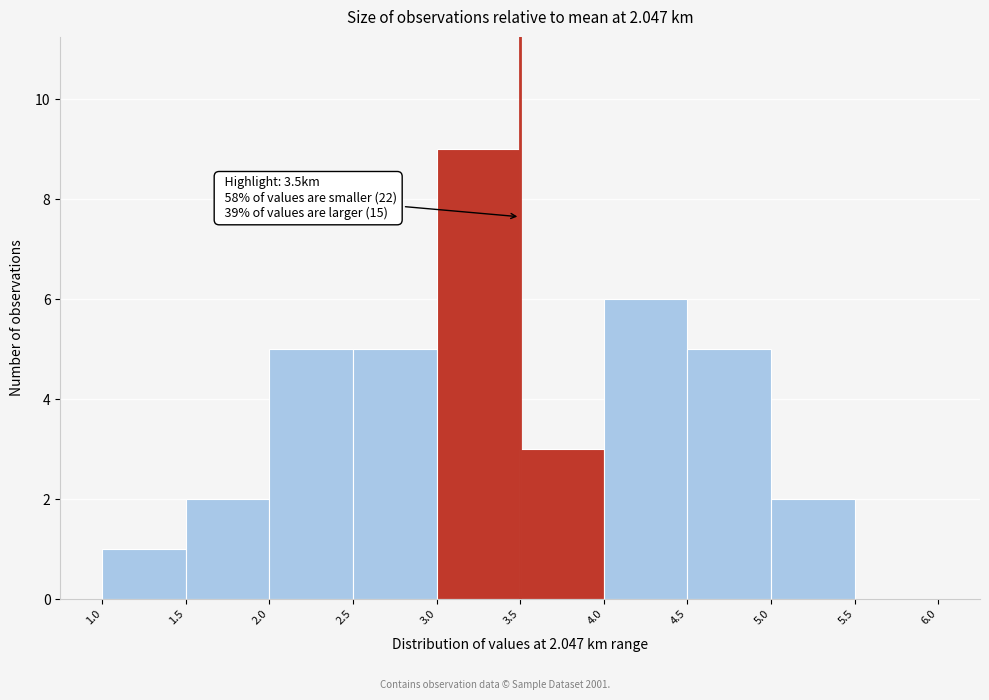

Over which range of the x-axis is the bar tallest?

3.0 to 3.5